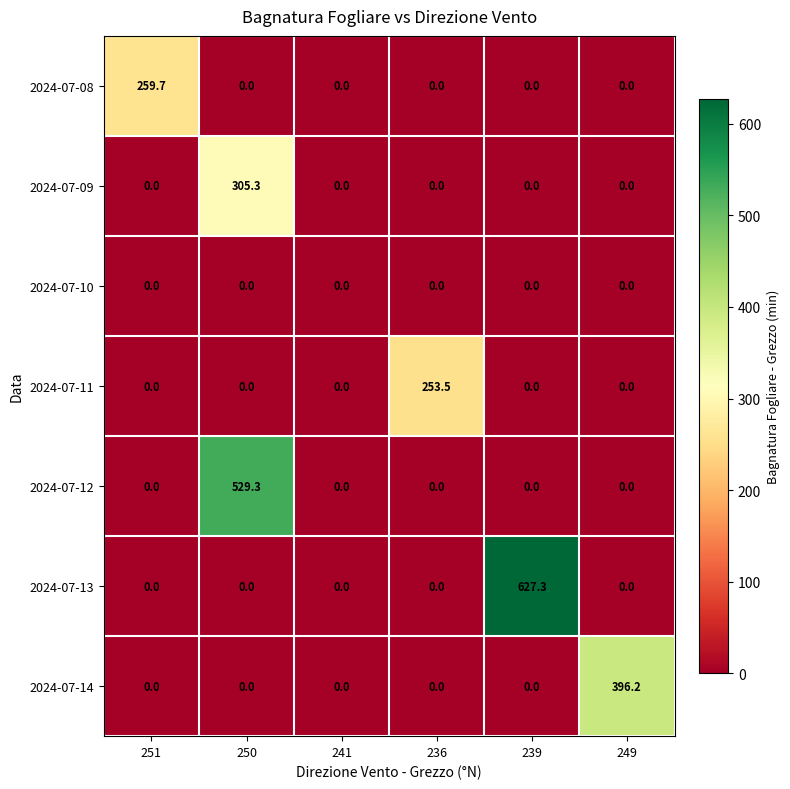

List the series in order of their peak value, highest first.

2024-07-13, 2024-07-12, 2024-07-14, 2024-07-09, 2024-07-08, 2024-07-11, 2024-07-10